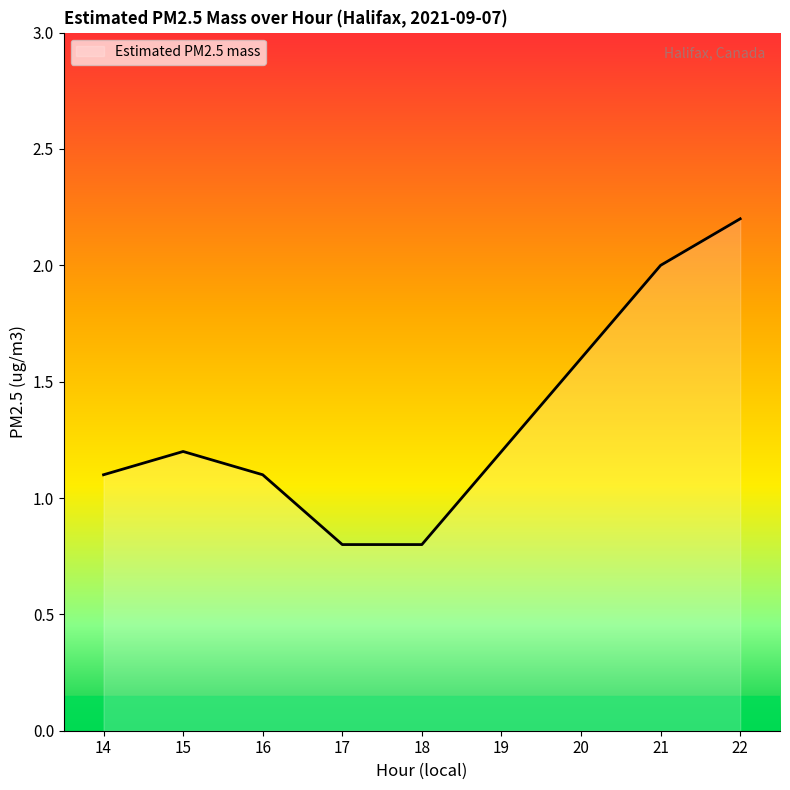

True or false: the data has more than 2 interior local peaks.

False